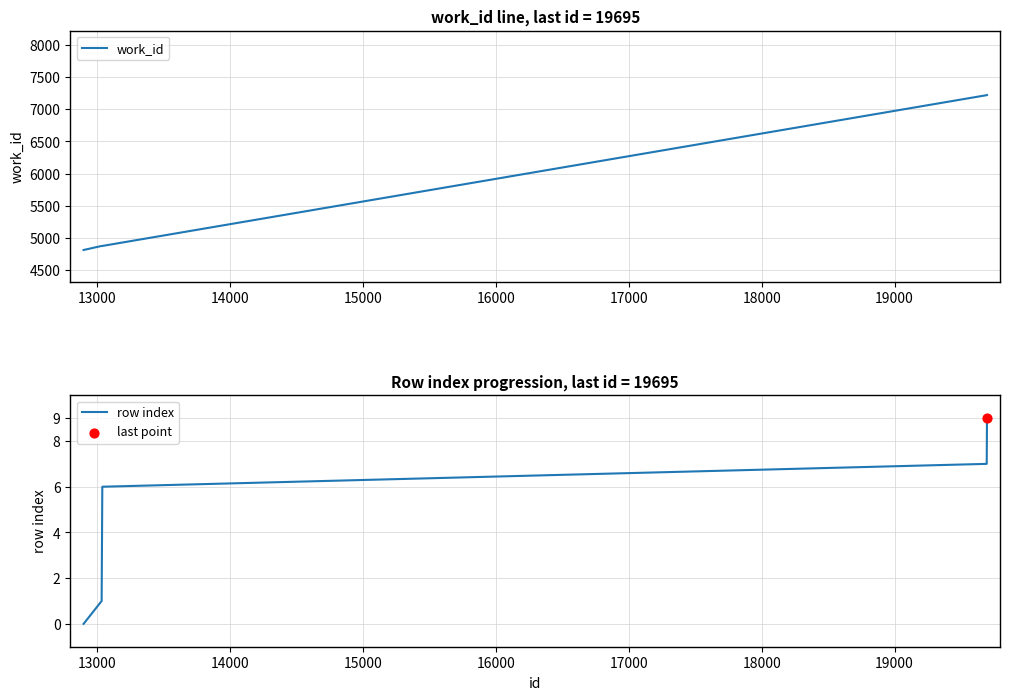

Which series has the largest total across all categories?

work_id